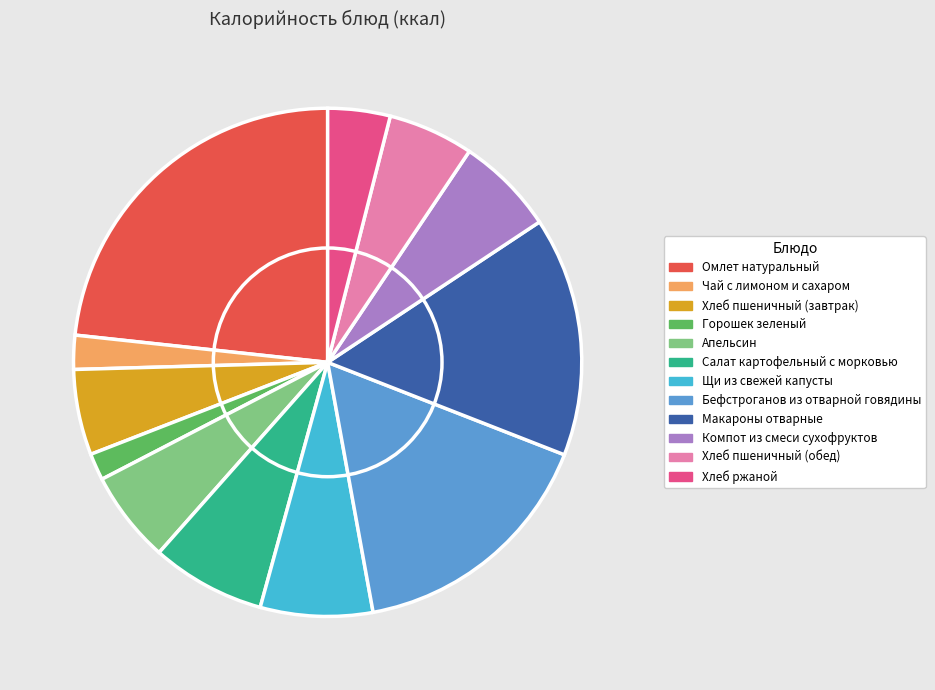

Is Компот из смеси сухофруктов the majority of the pie?

No